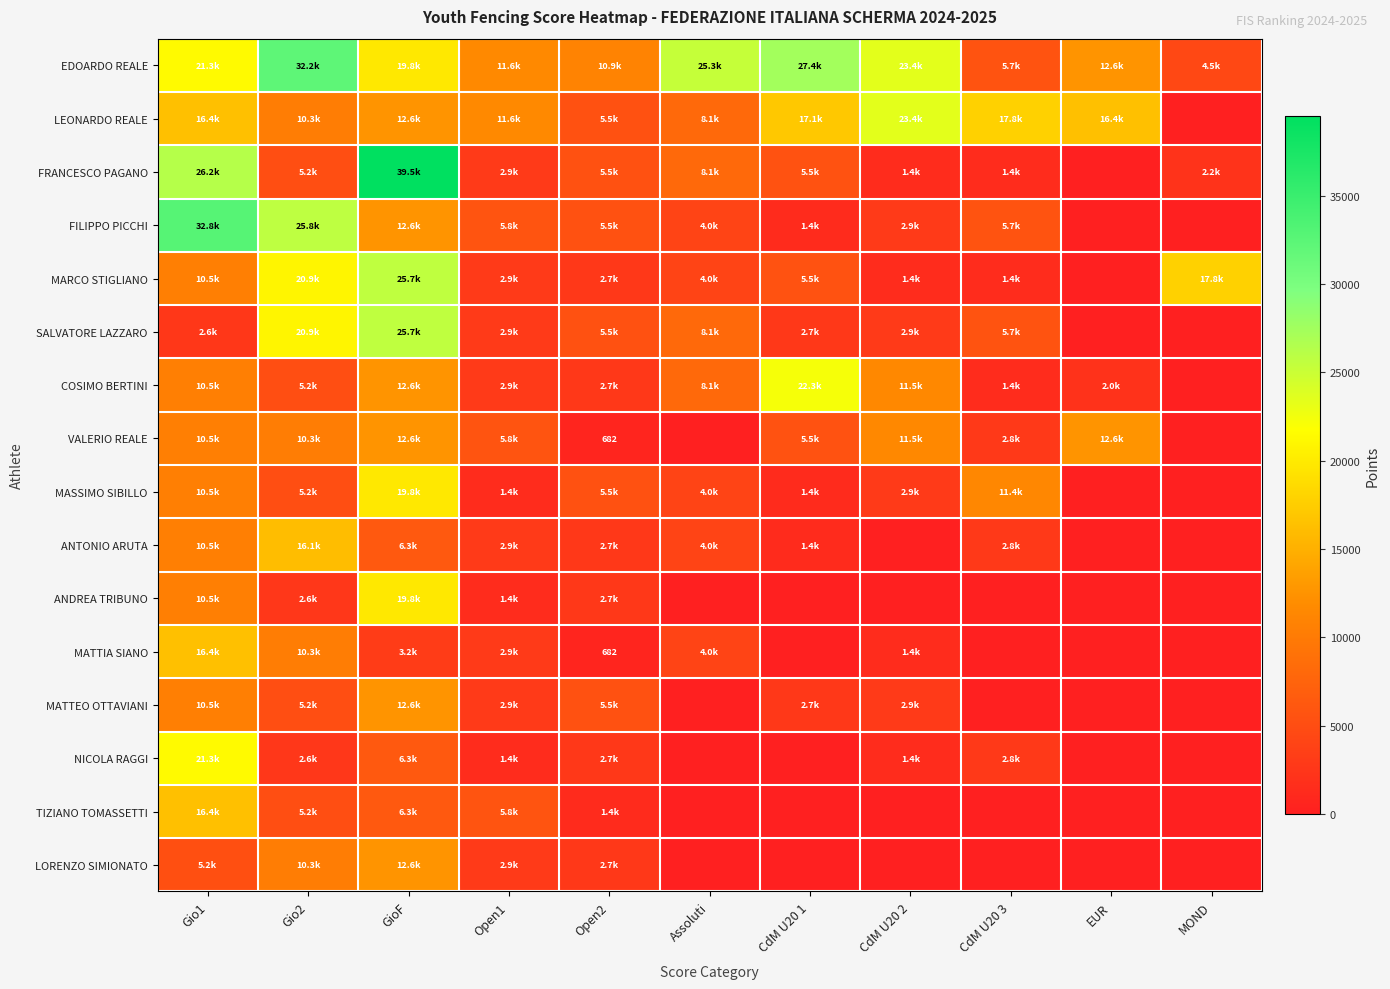

Which series has the largest total across all categories?

EDOARDO REALE